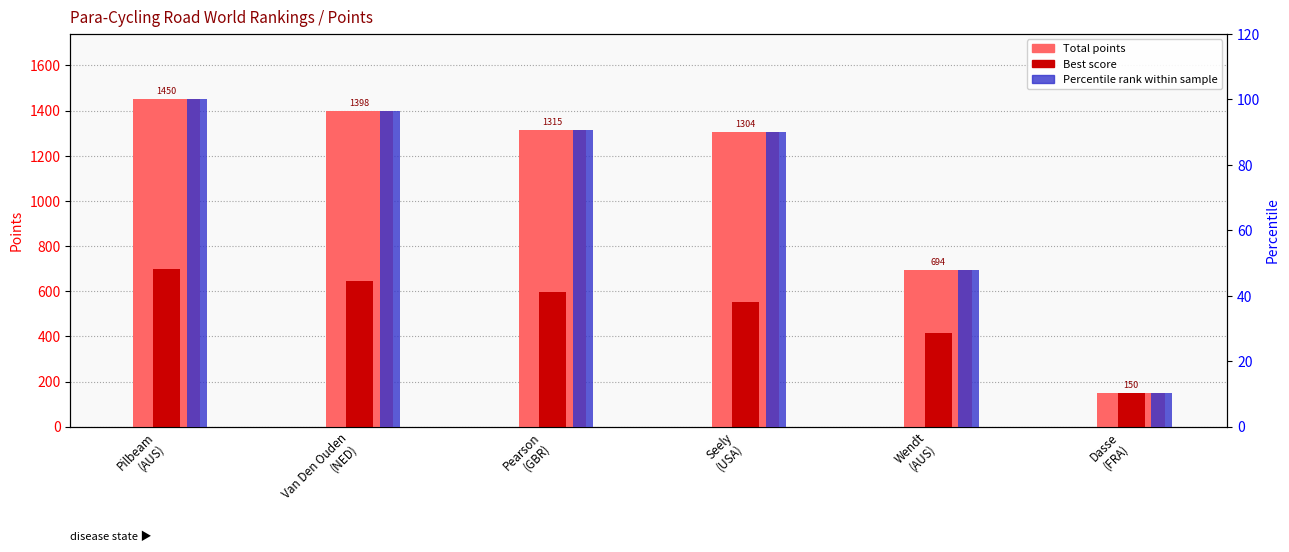

At how many categories does at least one series exceed 581?

5